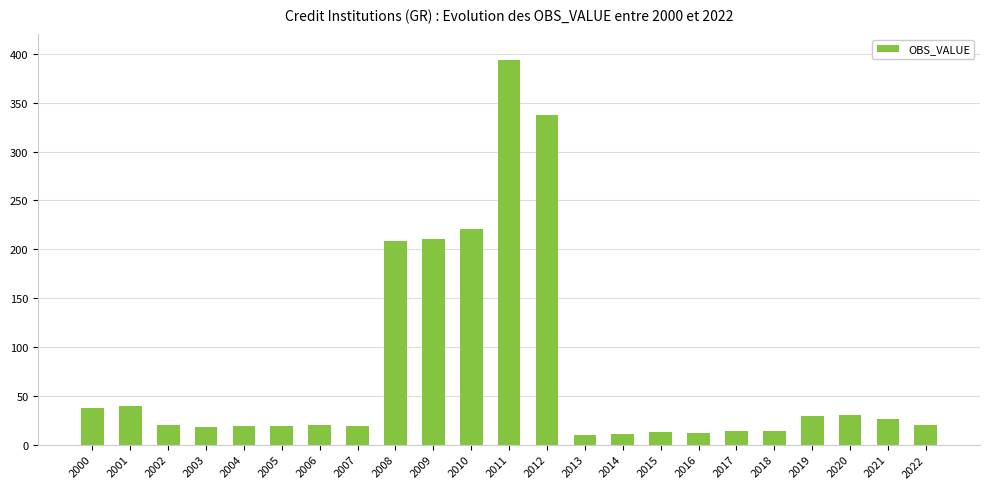

What is the value of the 15th bar from the left?

11